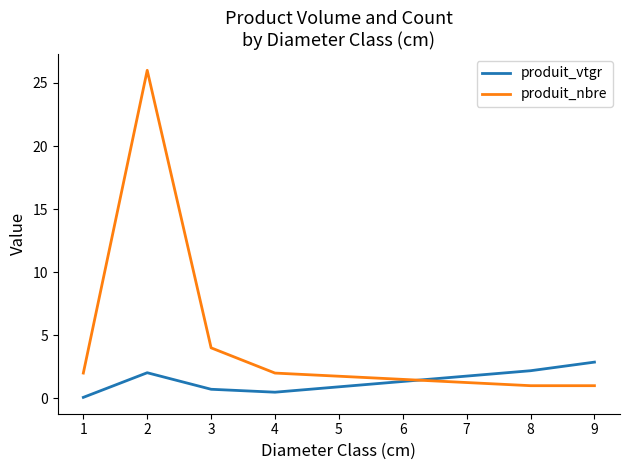

What is the difference between the maximum and second lowest values in the produit_nbre series?

25.0